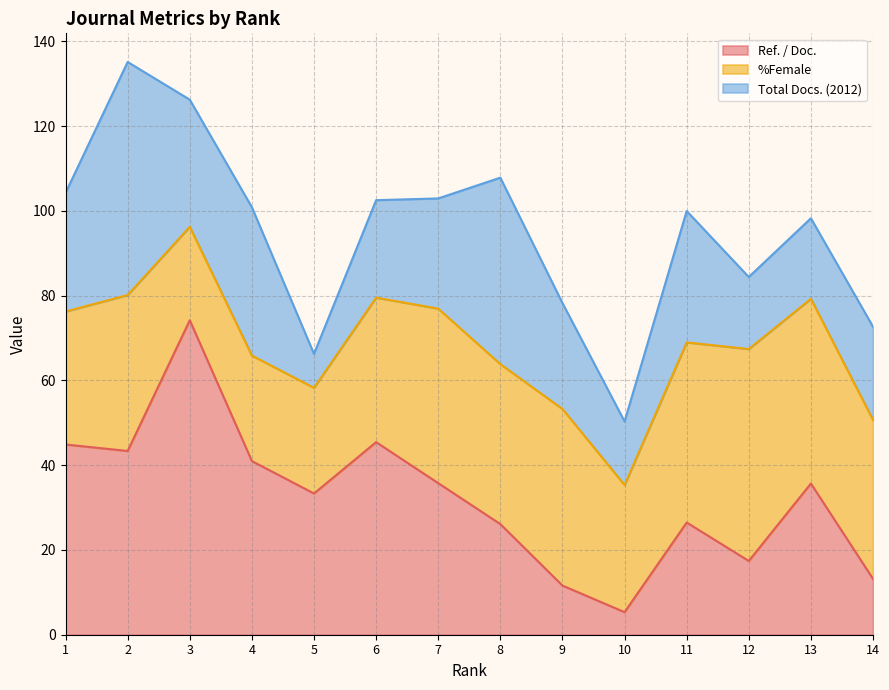

Rank the series at 11 from highest to lowest value.

%Female, Total Docs. (2012), Ref. / Doc.